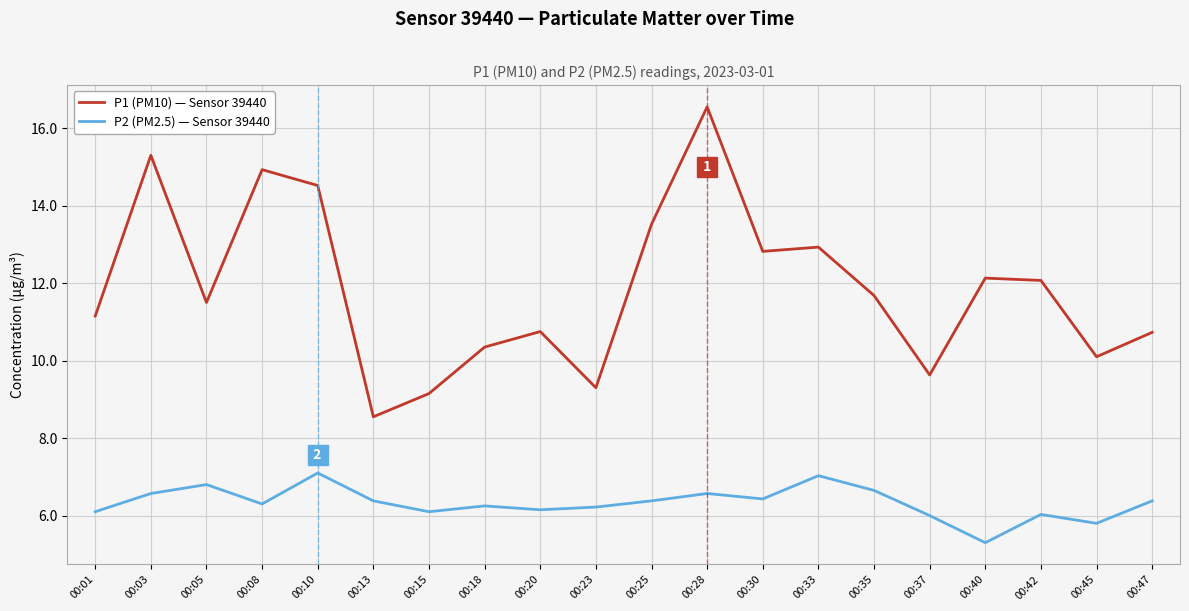

At which category is the sum across all series the highest?

00:28